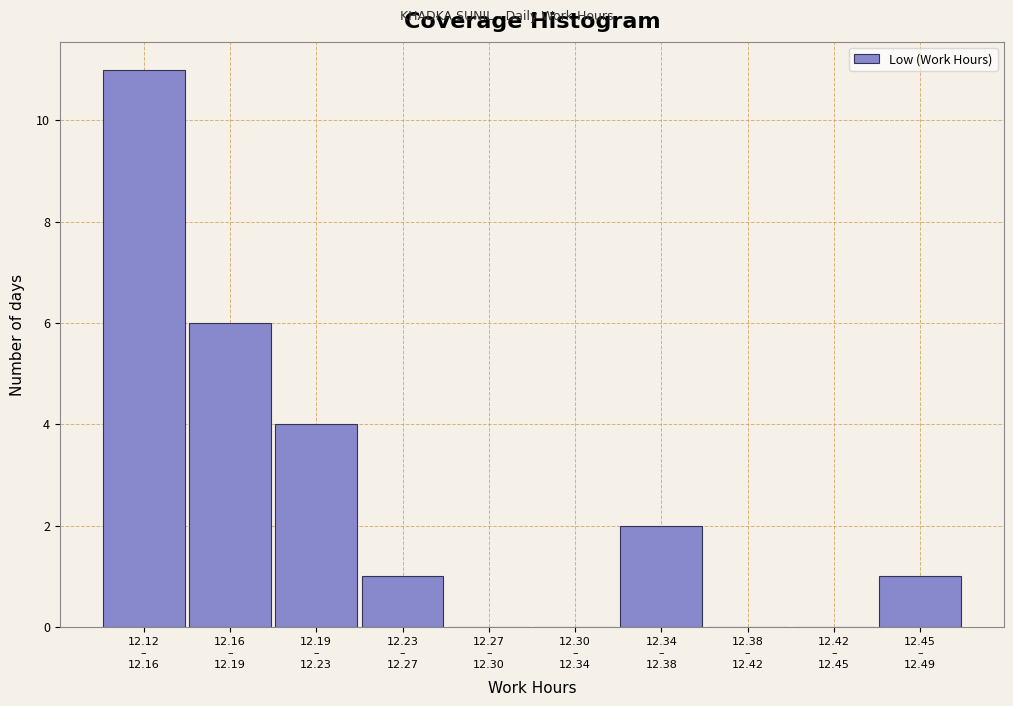

What is the sum of all values?

25